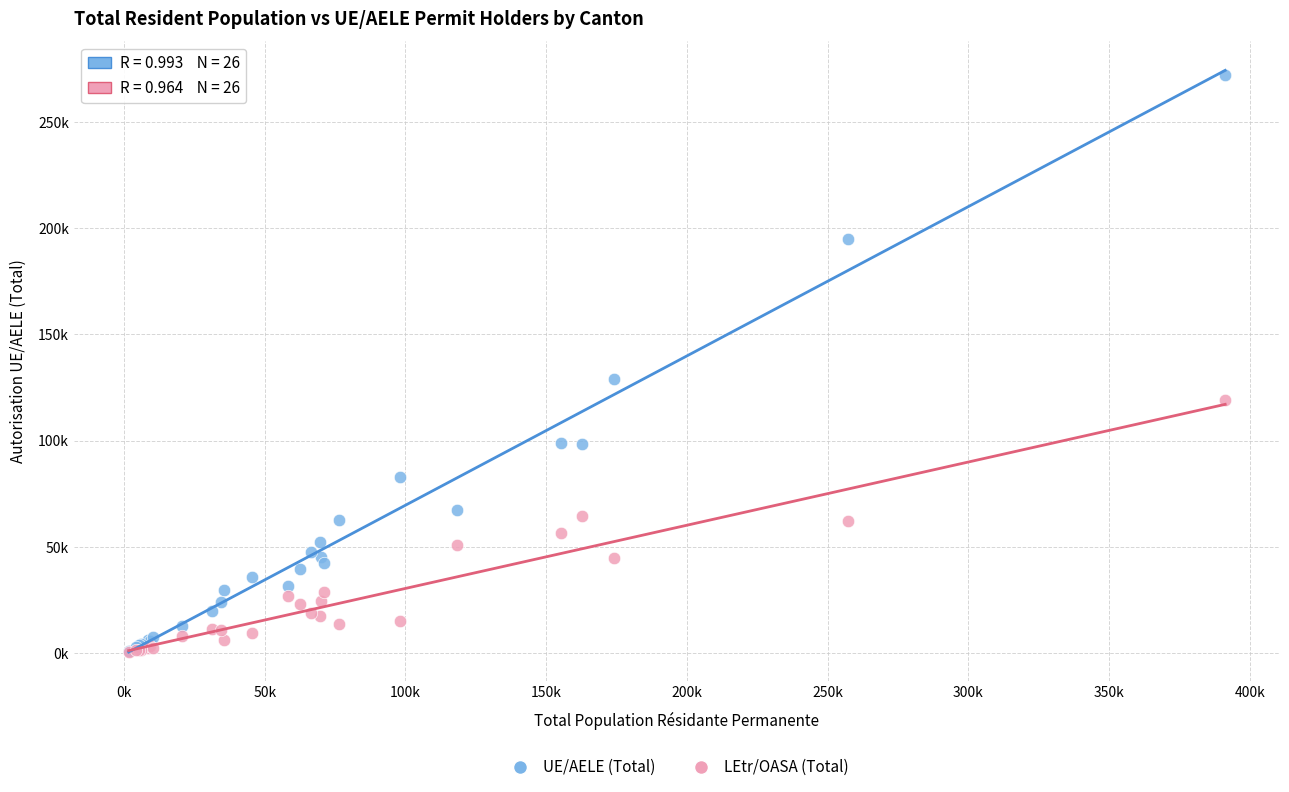

Which series contains the highest Y value?

UE/AELE (Total)